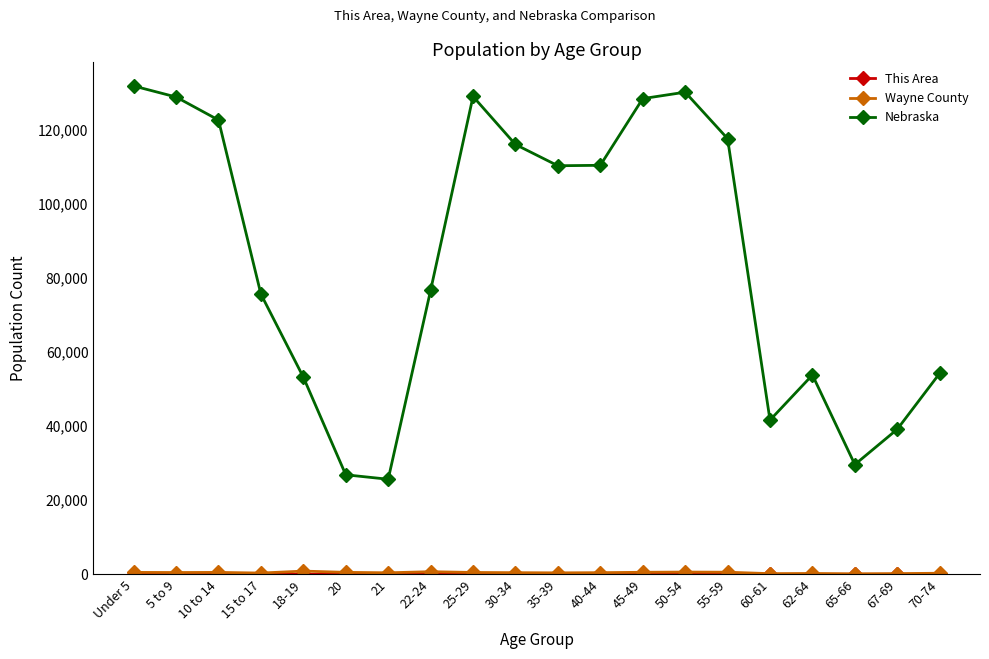

What is the label of the 7th point from the left?

21